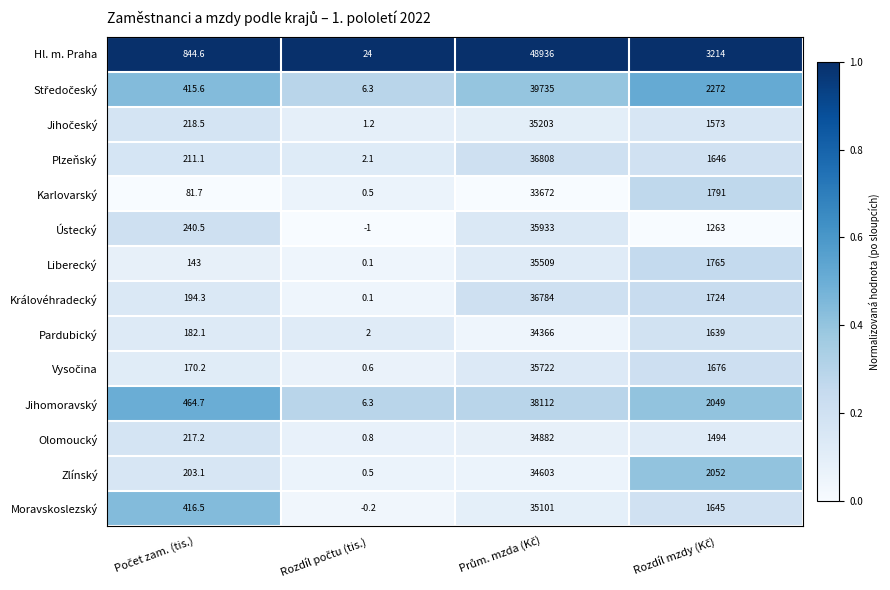

Which series has the largest total across all categories?

Hl. m. Praha